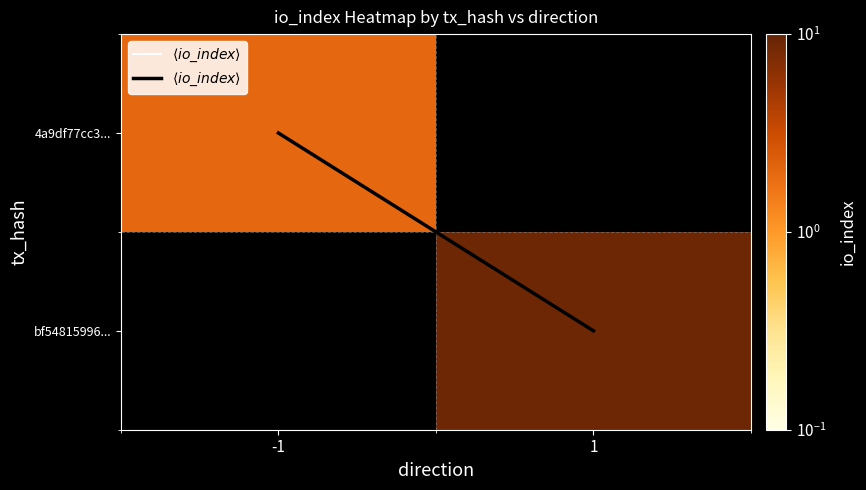

The 4a9df77cc3... series shows 0.5 at -1. True or false?

False